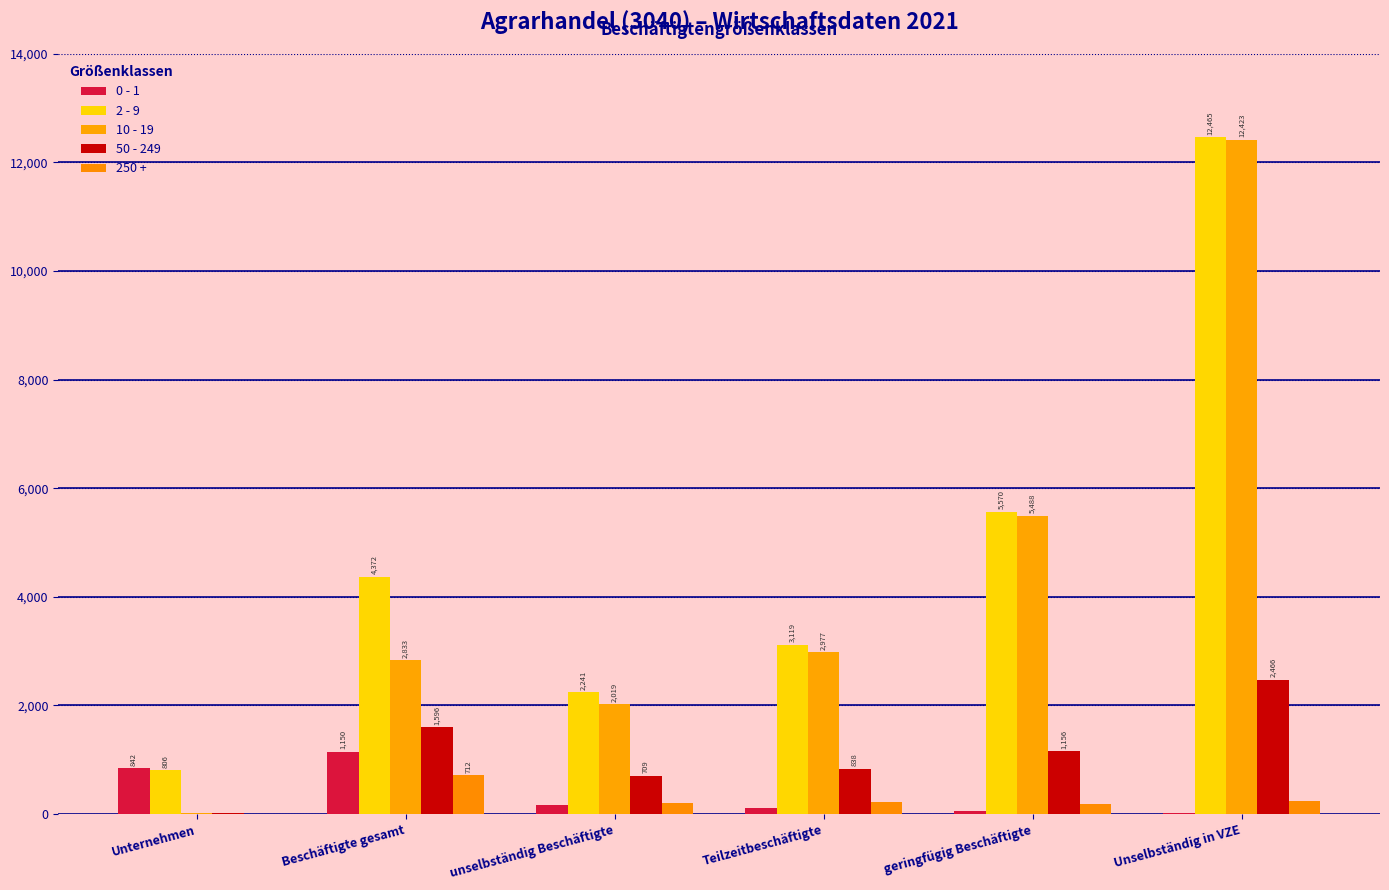

Reading left to right, what are all the values shown in this chart?

0 - 1: 842	1150	168	108	57	24
2 - 9: 806	4372	2241	3119	5570	12465
10 - 19: 17	2833	2019	2977	5488	12423
50 - 249: 12	1596	709	838	1156	2466
250 +: 4	712	208	218	192	235